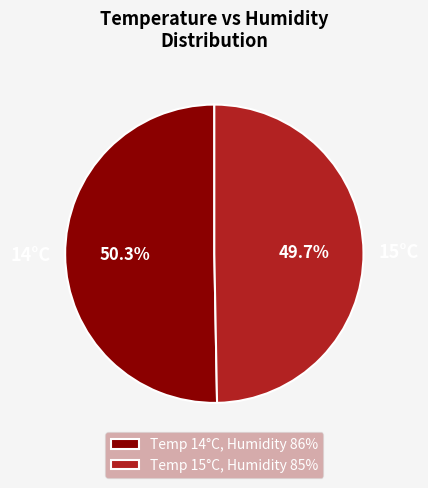

What percentage is NOT represented by 14°C?

49.7%